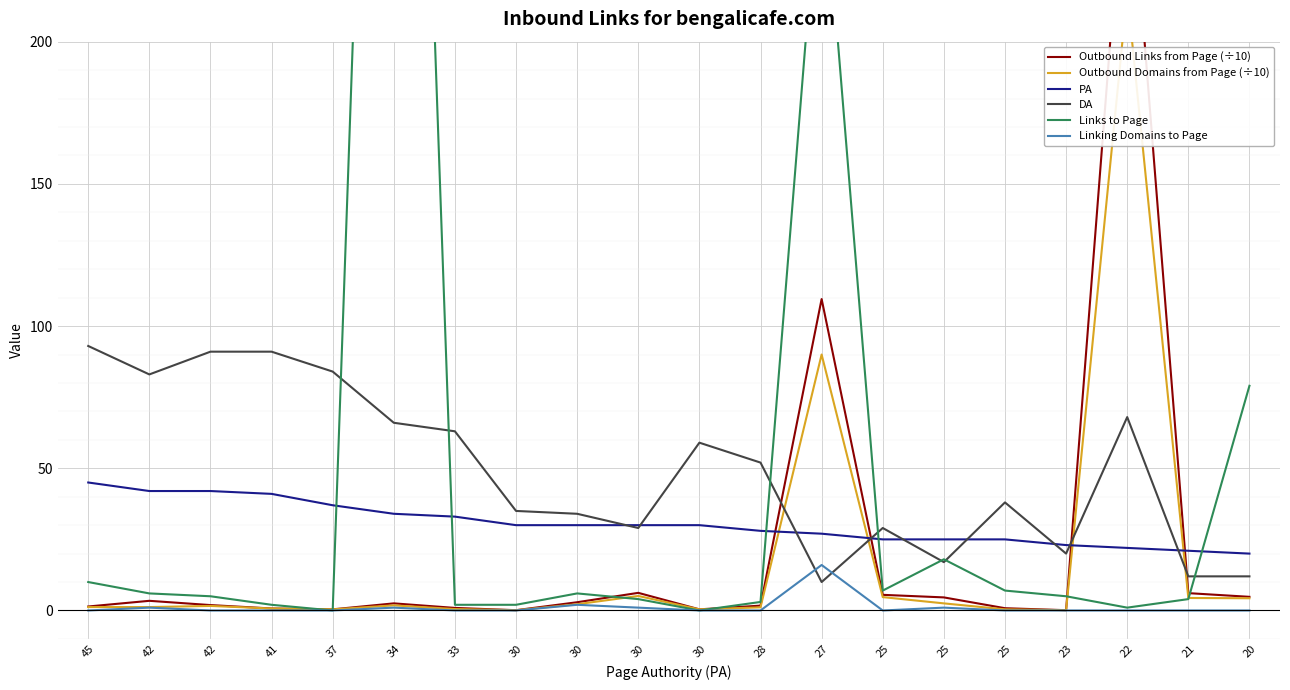

What is the difference between the Outbound Domains from Page (÷10) values at 23 and 34?

1.7